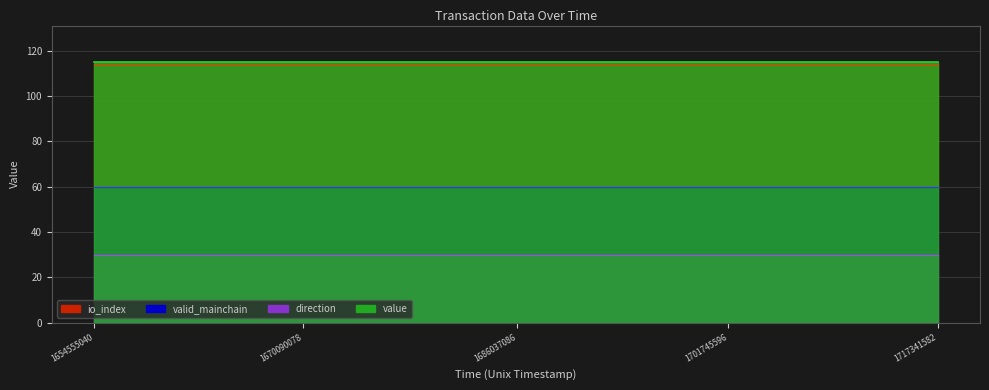

True or false: io_index has a value of 165.1 at 5.

False